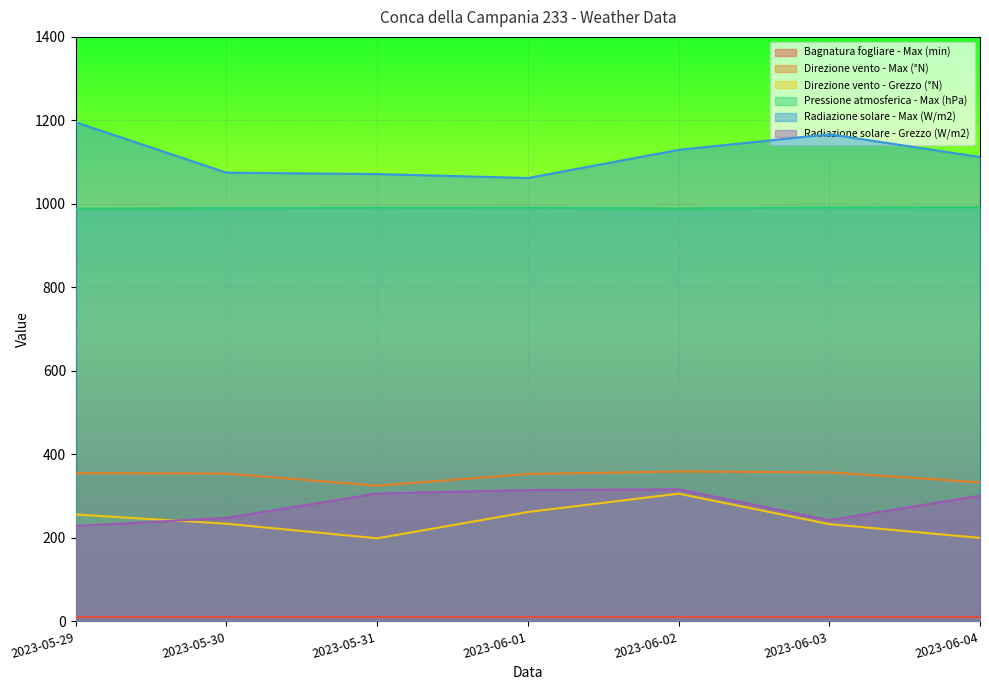

Is the value of Radiazione solare - Grezzo (W/m2) at 2023-06-03 greater than the value of Direzione vento - Max (°N) at 2023-05-30?

No